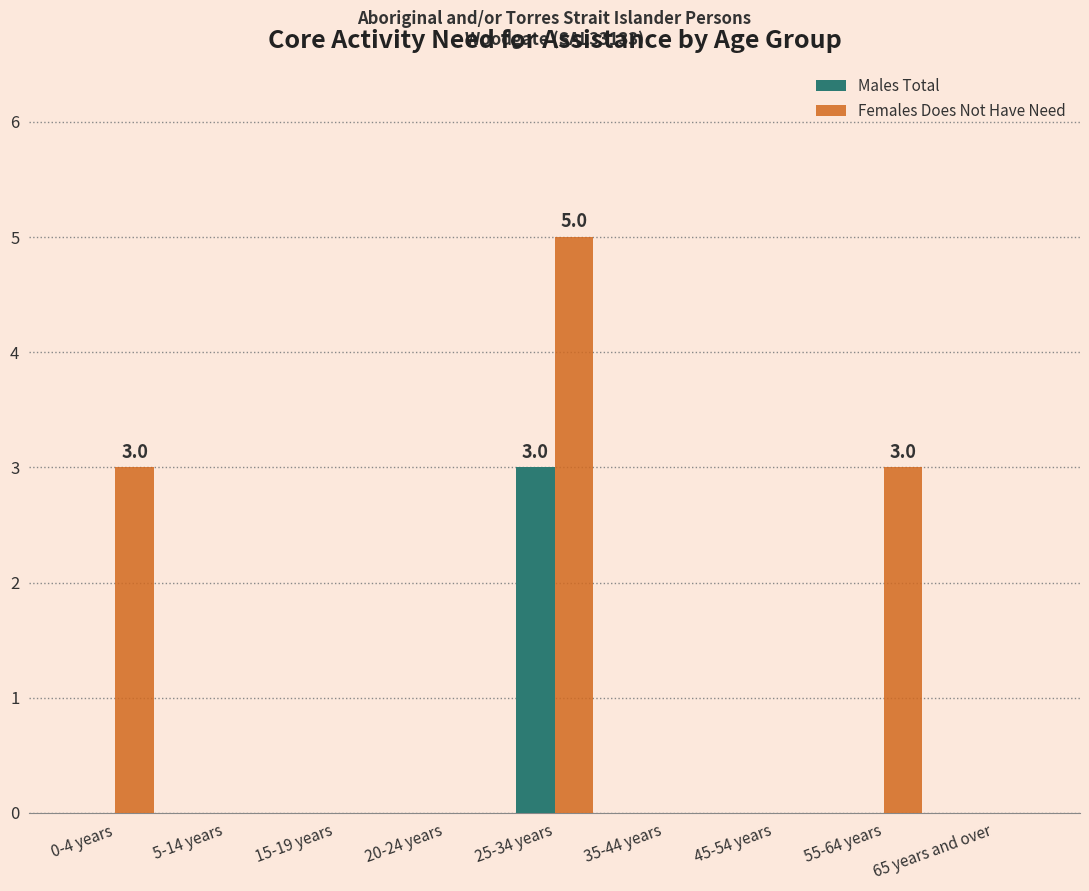

What is the highest value of the Females Does Not Have Need series?

5